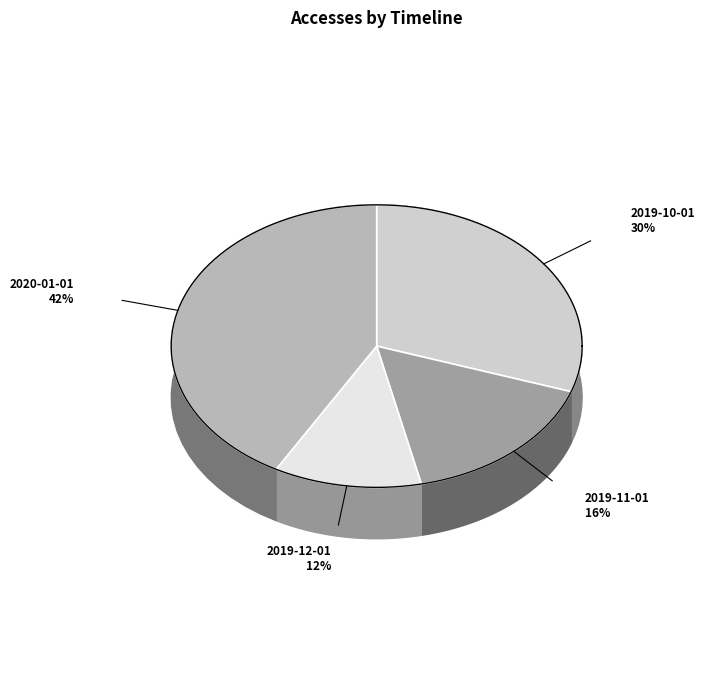

To the nearest percent, what percentage of the pie is 2019-11-01?

16%